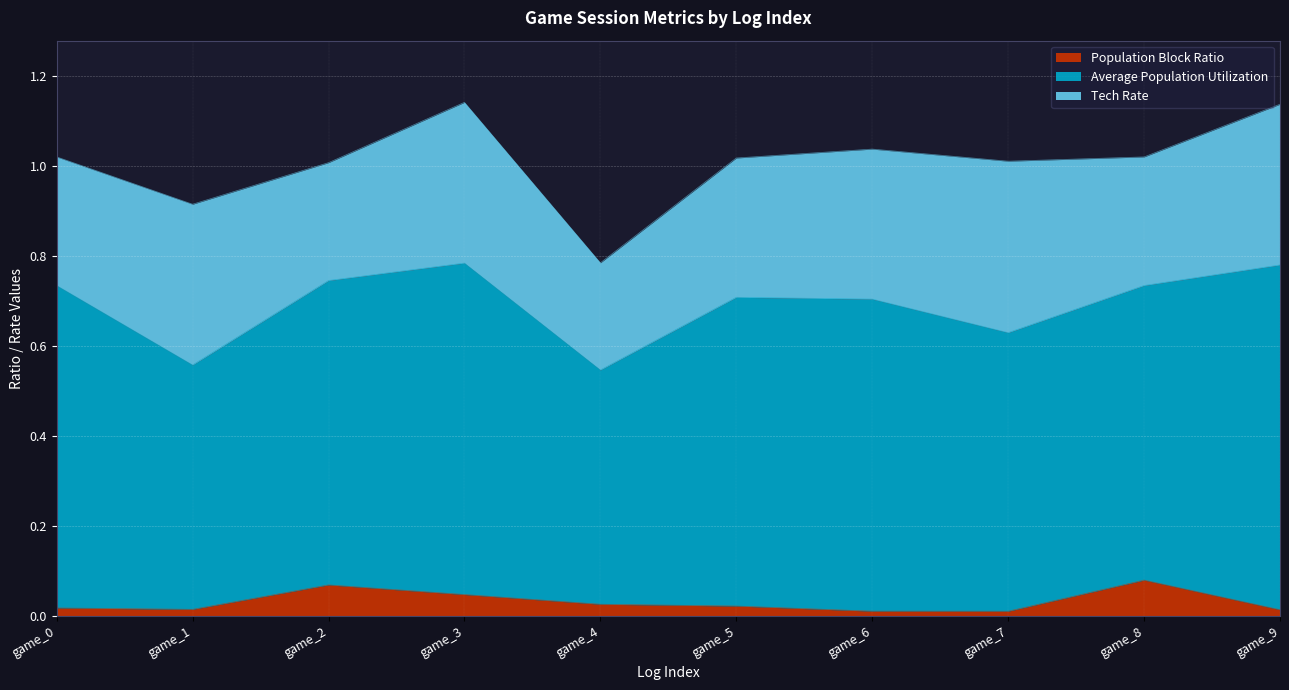

At which category is the sum across all series the highest?

game_3